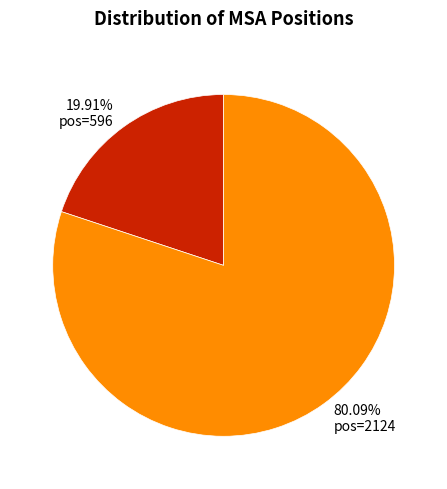

Between pos=596 and pos=2124, which is larger?

pos=2124